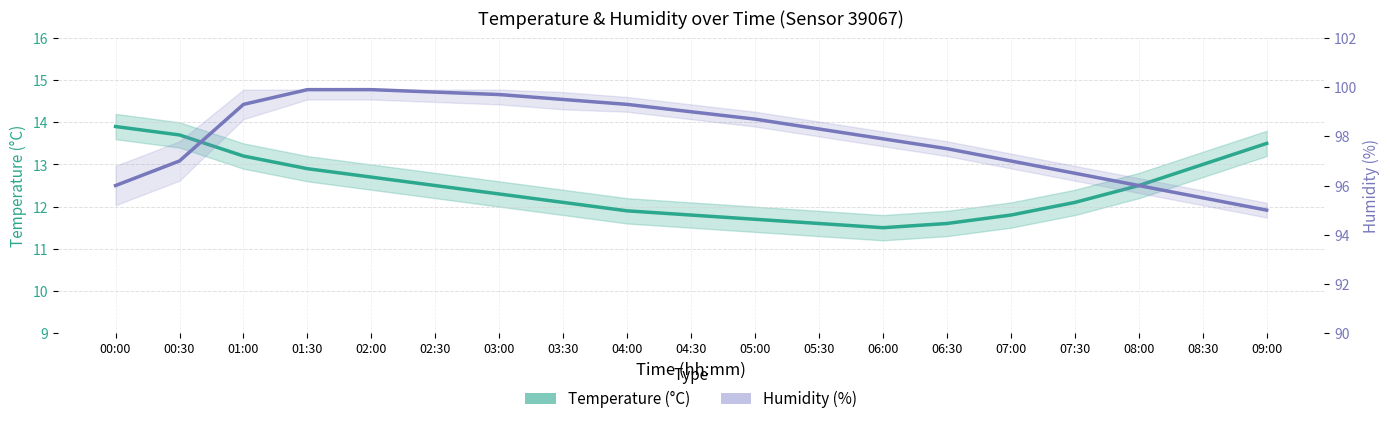

Rank the series by their average value, from lowest to highest.

Temperature (°C), Humidity (%)